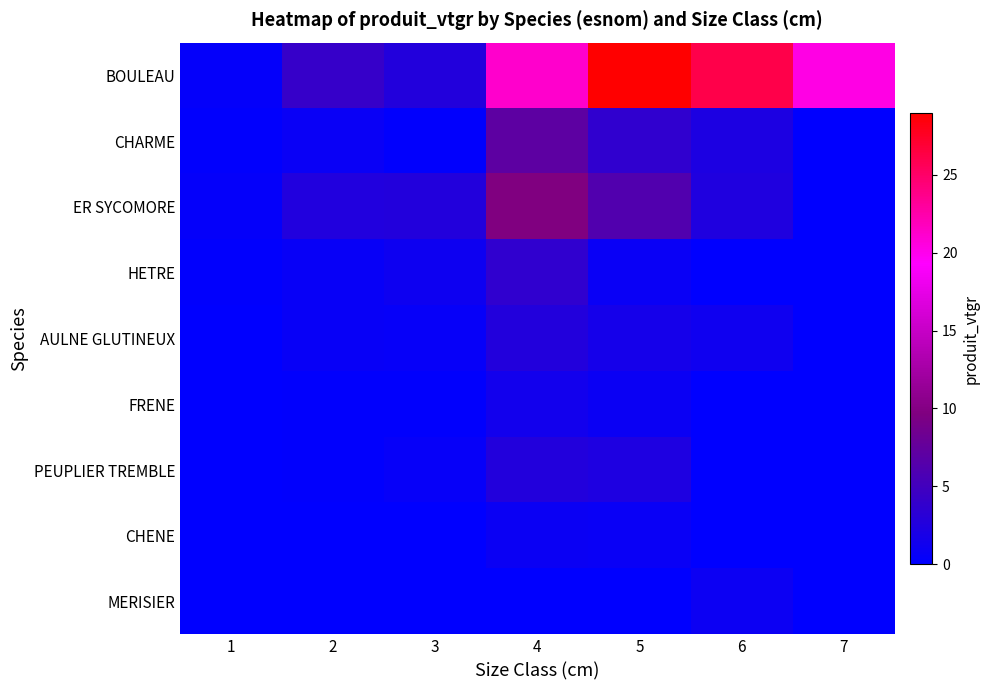

Reading left to right, list all the values displayed in this chart.

BOULEAU: 1=0.4	2=4.2	3=2.6	4=21.2	5=29.0	6=26.1	7=20.3
CHARME: 1=0.2	2=0.7	3=0.2	4=7.1	5=3.6	6=2.2	7=0.0
ER SYCOMORE: 1=0.3	2=2.5	3=2.6	4=9.7	5=6.2	6=2.4	7=0.0
HETRE: 1=0.1	2=0.7	3=1.1	4=3.7	5=0.7	6=0.0	7=0.0
AULNE GLUTINEUX: 1=0.0	2=0.6	3=0.5	4=2.6	5=1.6	6=1.1	7=0.0
FRENE: 1=0.0	2=0.1	3=0.2	4=1.4	5=0.9	6=0.0	7=0.0
PEUPLIER TREMBLE: 1=0.0	2=0.2	3=0.5	4=2.7	5=2.3	6=0.0	7=0.0
CHENE: 1=0.0	2=0.0	3=0.0	4=0.8	5=0.7	6=0.0	7=0.0
MERISIER: 1=0.0	2=0.0	3=0.0	4=0.0	5=0.0	6=1.0	7=0.0